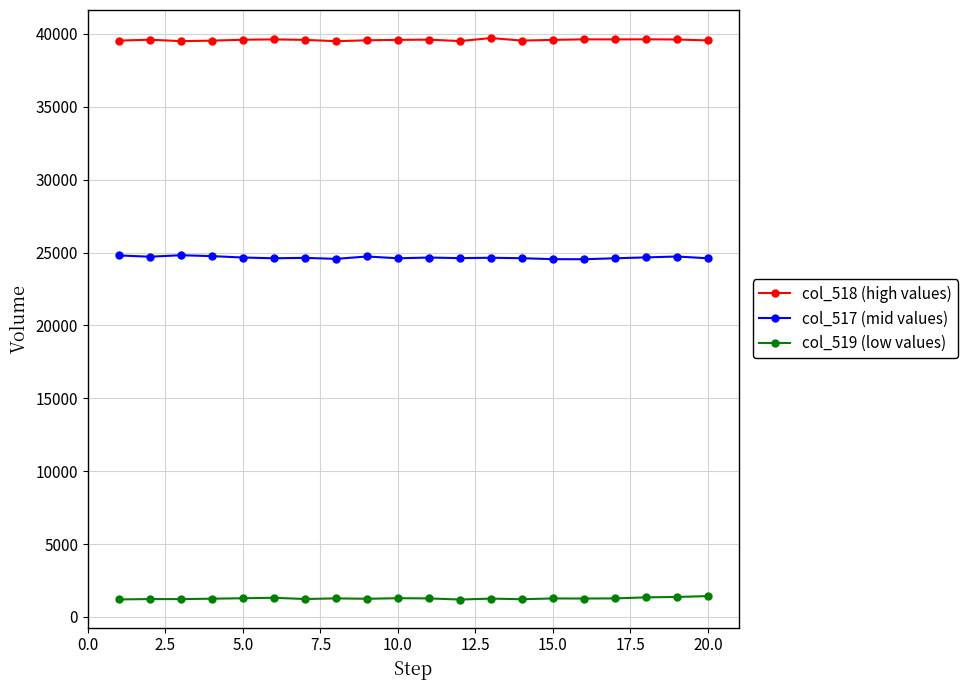

At how many categories does at least one series exceed 21598?

20